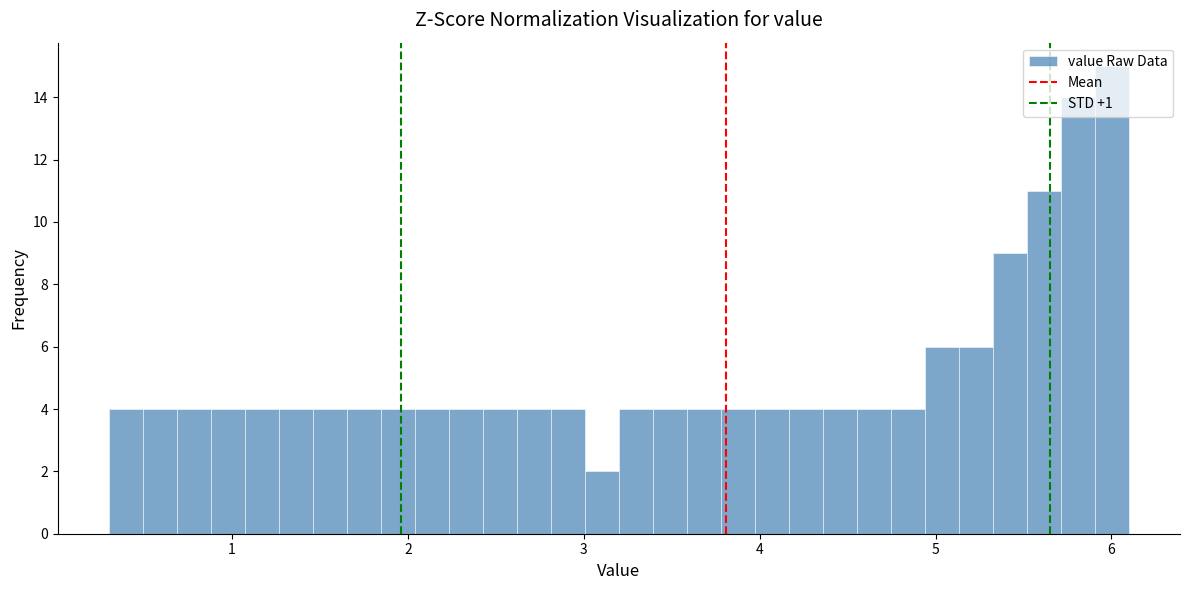

Read against the x-axis, roughly where is the centre of the tallest bar?

6.0